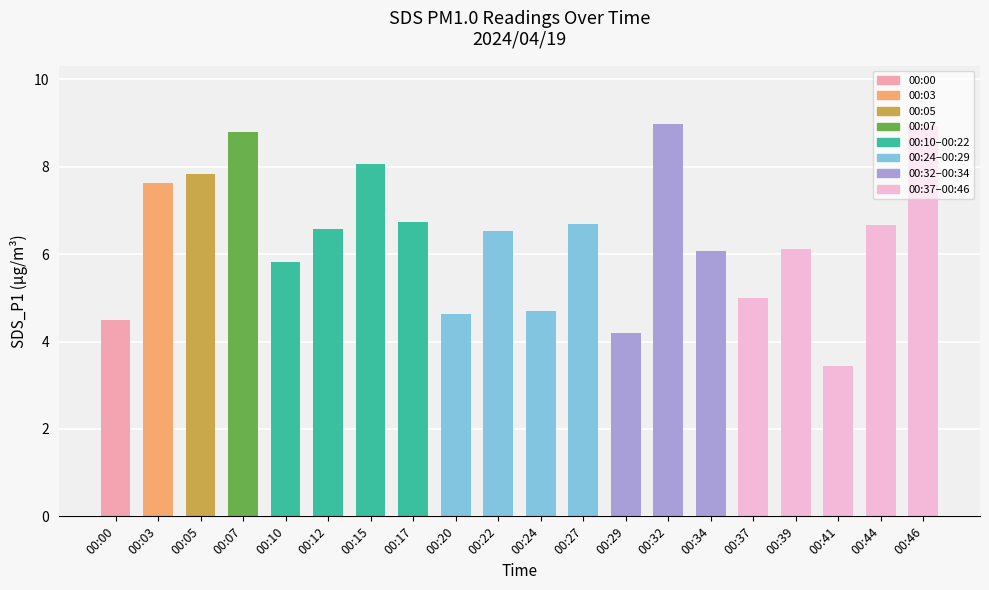

Rank the categories by value from lowest to highest.

00:41, 00:29, 00:00, 00:20, 00:24, 00:37, 00:10, 00:34, 00:39, 00:22, 00:12, 00:44, 00:27, 00:17, 00:03, 00:05, 00:15, 00:07, 00:46, 00:32